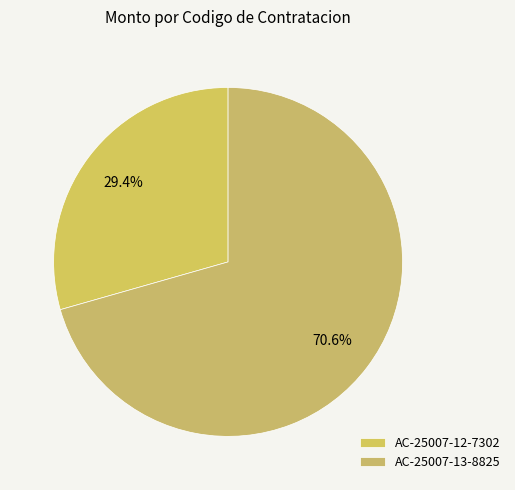

Is it true that AC-25007-12-7302 is 22% of the pie?

False